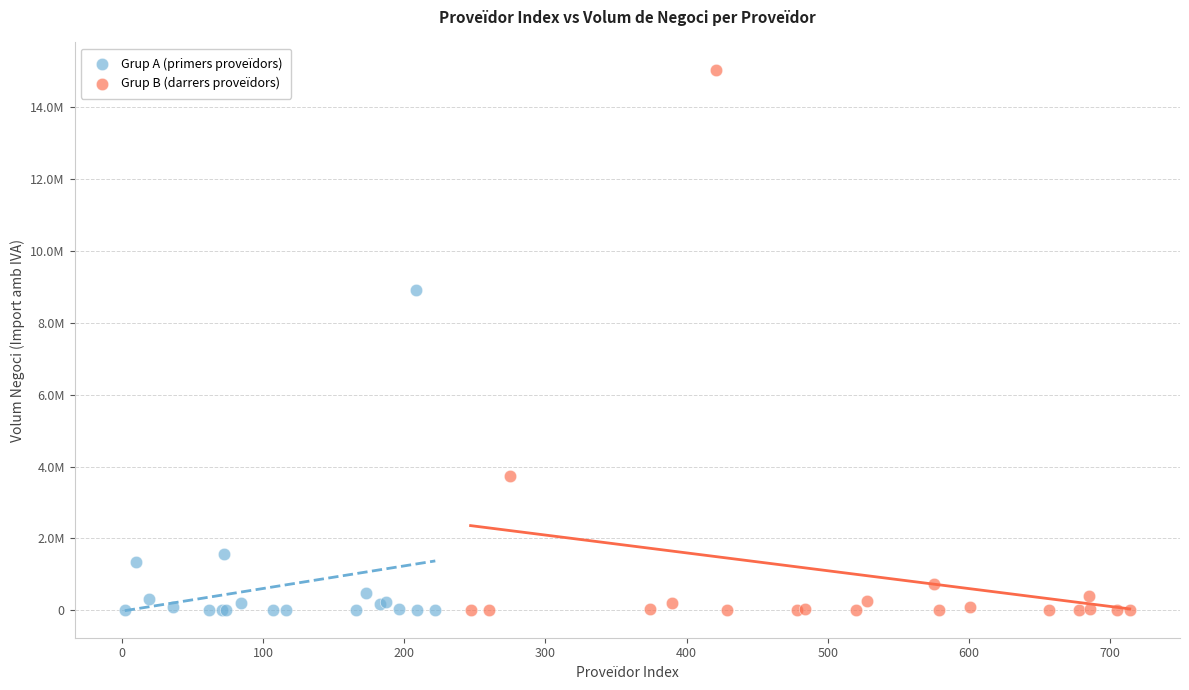

What are all the series names shown in the legend?

Grup A (primers proveïdors), Grup B (darrers proveïdors)